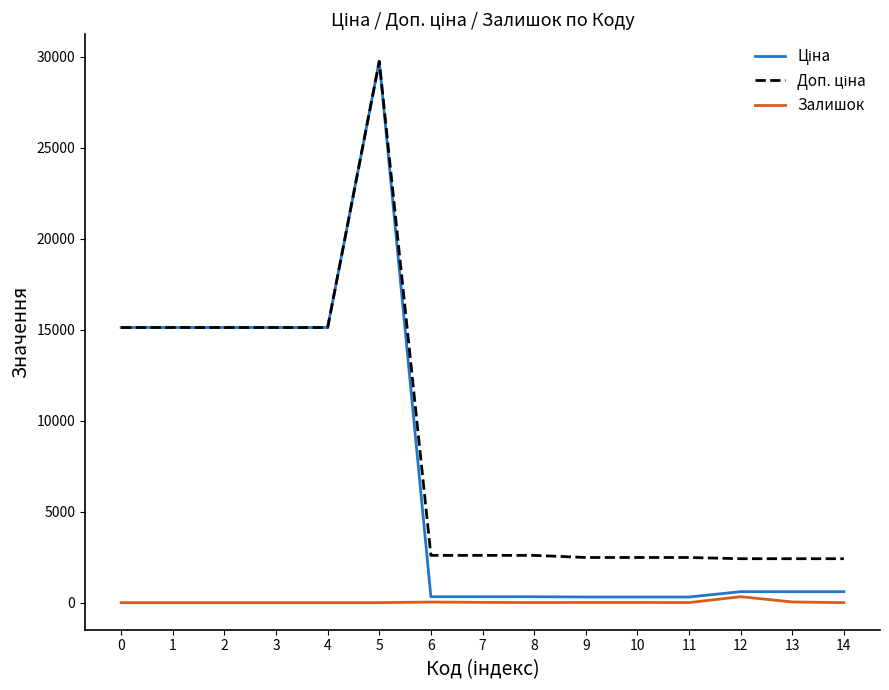

At which category is the sum across all series the highest?

5